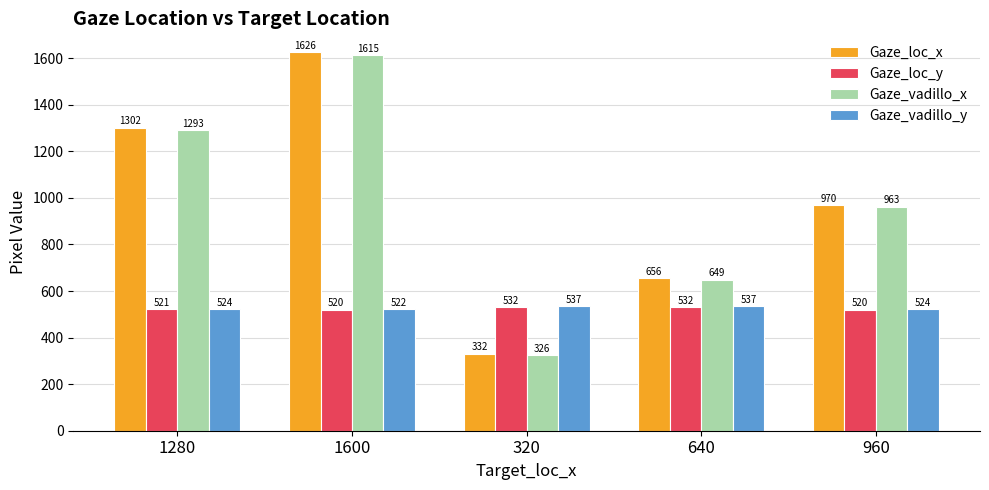

What are all the series names shown in the legend?

Gaze_loc_x, Gaze_loc_y, Gaze_vadillo_x, Gaze_vadillo_y